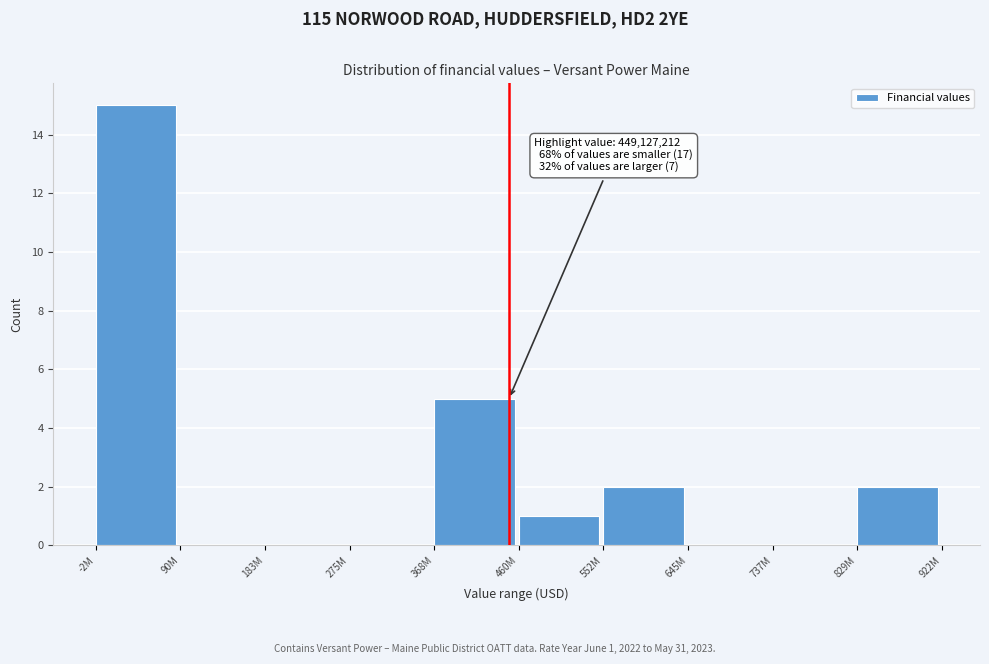

Reading left to right, extract all data points from this chart.

-2M=15	90M=0	183M=0	275M=0	368M=5	460M=1	552M=2	645M=0	737M=0	829M=2